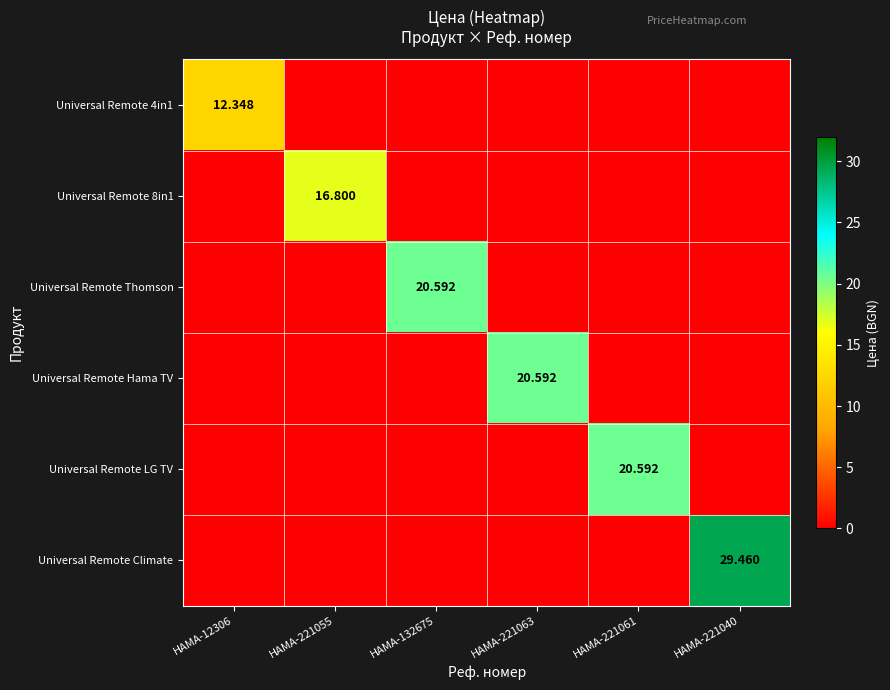

Is the value of Universal Remote LG TV at HAMA-132675 greater than the value of Universal Remote Hama TV at HAMA-221063?

No